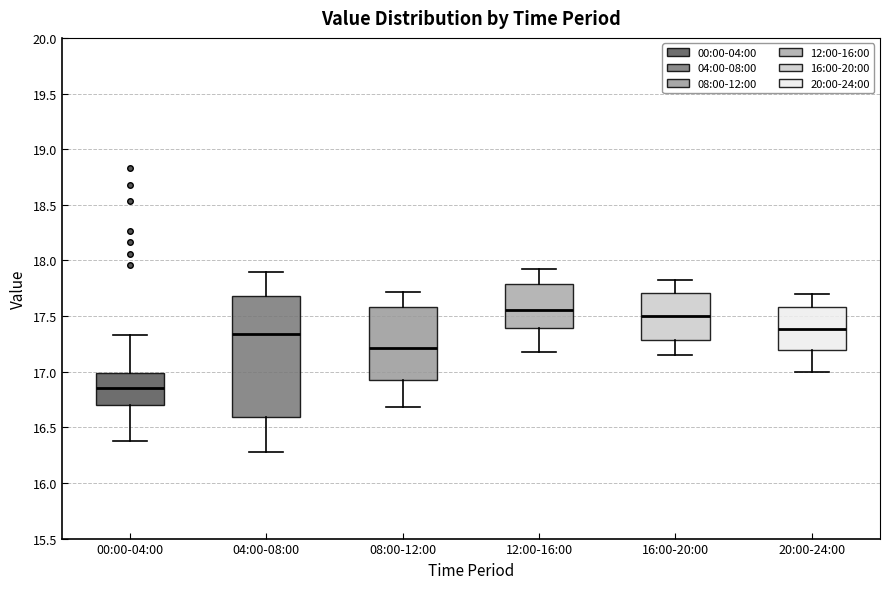

Reading left to right, read every box against the y-axis: the position of its median line, the range the box covers, and the ends of its whiskers. The values are not printed on the chart, so give them approximately, as read against the axis.

00:00-04:00: median 16.85, box 16.70 to 17.00, whiskers 16.40 to 17.35
04:00-08:00: median 17.35, box 16.60 to 17.70, whiskers 16.30 to 17.90
08:00-12:00: median 17.20, box 16.90 to 17.60, whiskers 16.70 to 17.70
12:00-16:00: median 17.55, box 17.40 to 17.80, whiskers 17.20 to 17.90
16:00-20:00: median 17.50, box 17.30 to 17.70, whiskers 17.15 to 17.80
20:00-24:00: median 17.40, box 17.20 to 17.60, whiskers 17.00 to 17.70